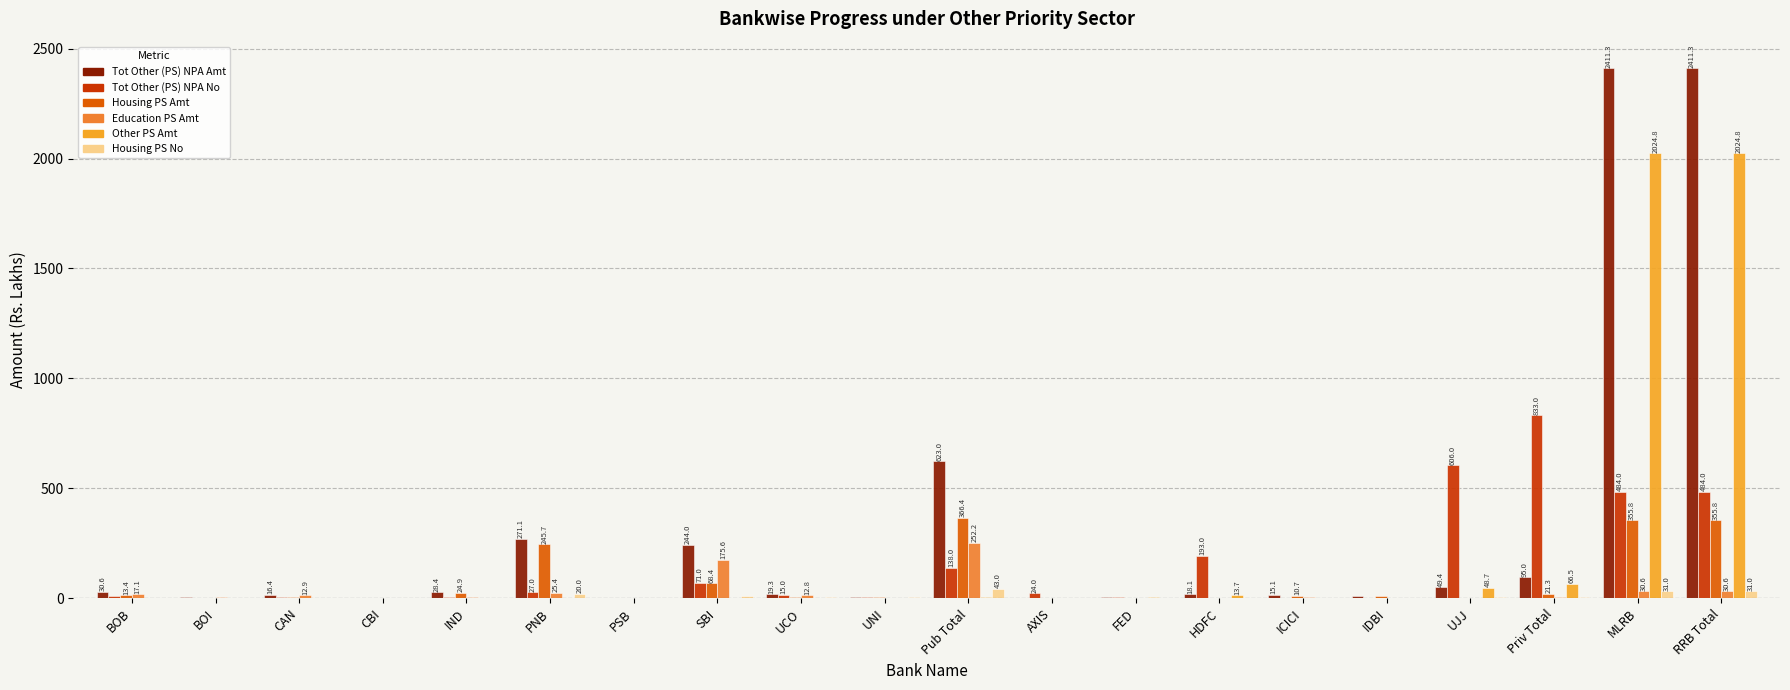

Which series has the largest total across all categories?

Tot Other (PS) NPA Amt